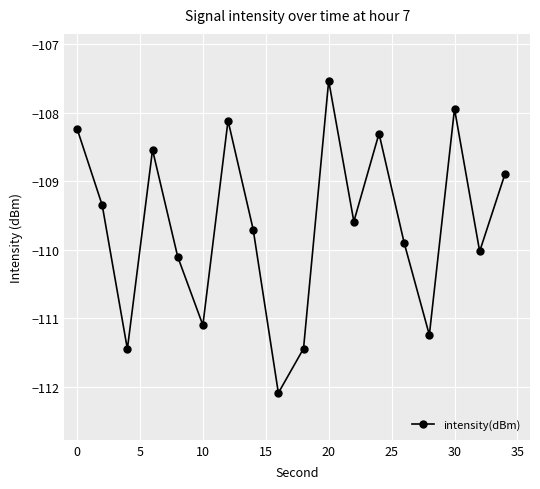

What is the value of the 12th point from the left?

-109.6